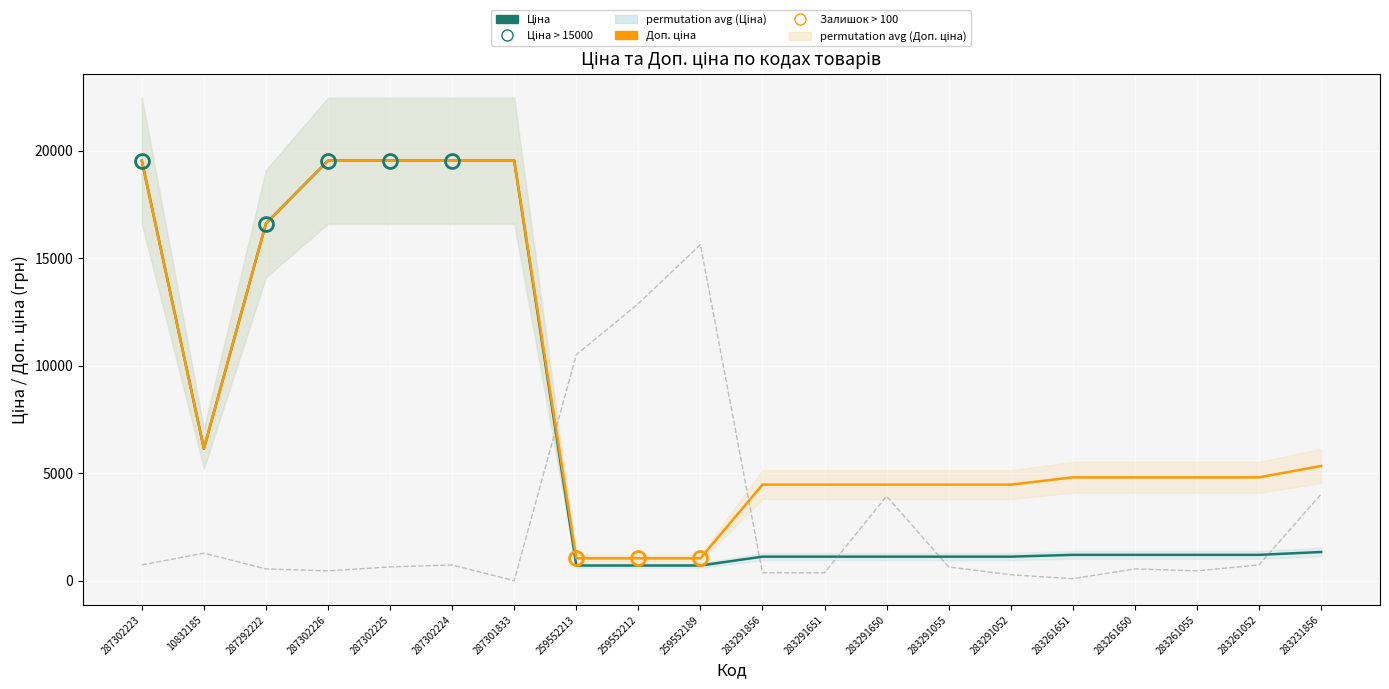

At which label is Залишок (scaled) closest to 7817?

259552213